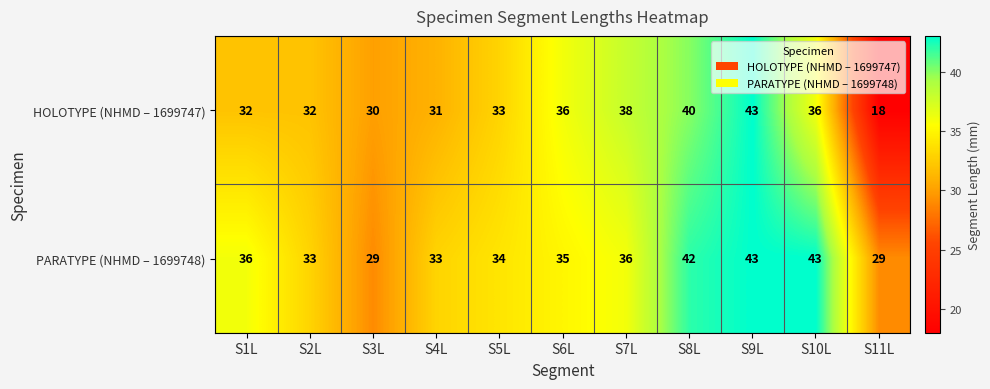

Is it true that PARATYPE (NHMD – 1699748) equals 35 at S6L?

True